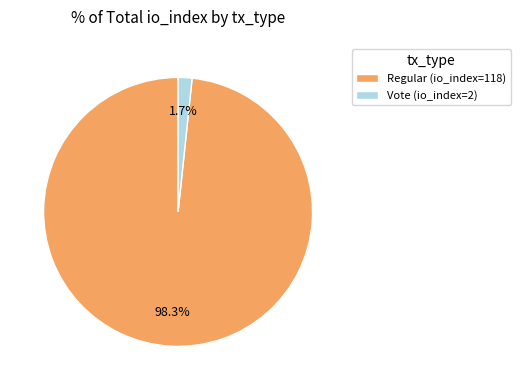

What percentage is the Regular (io_index=118) slice, to the nearest percent?

98%